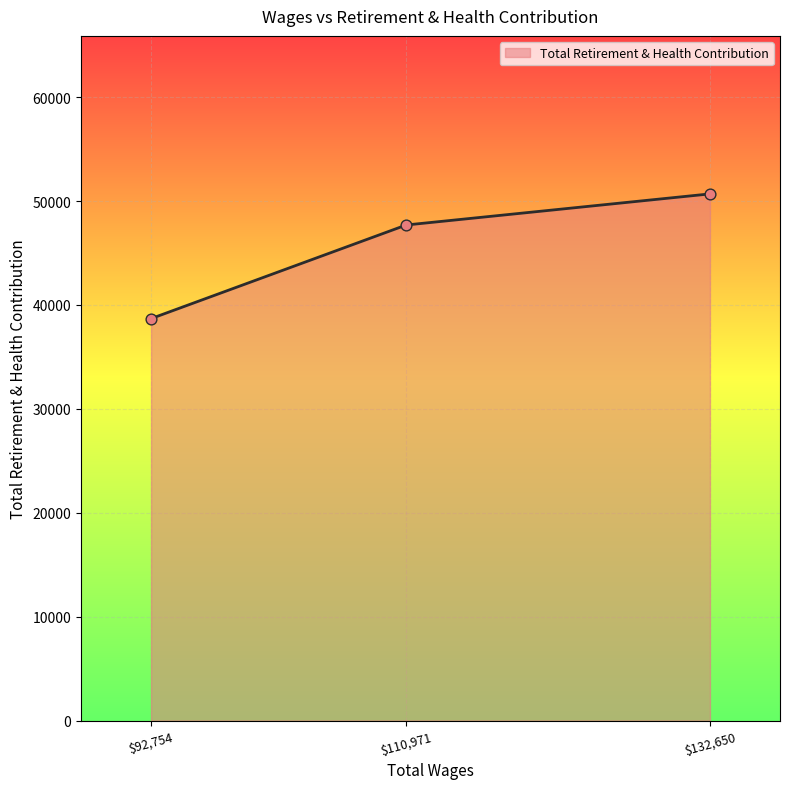

What is the sum of all values?

137070